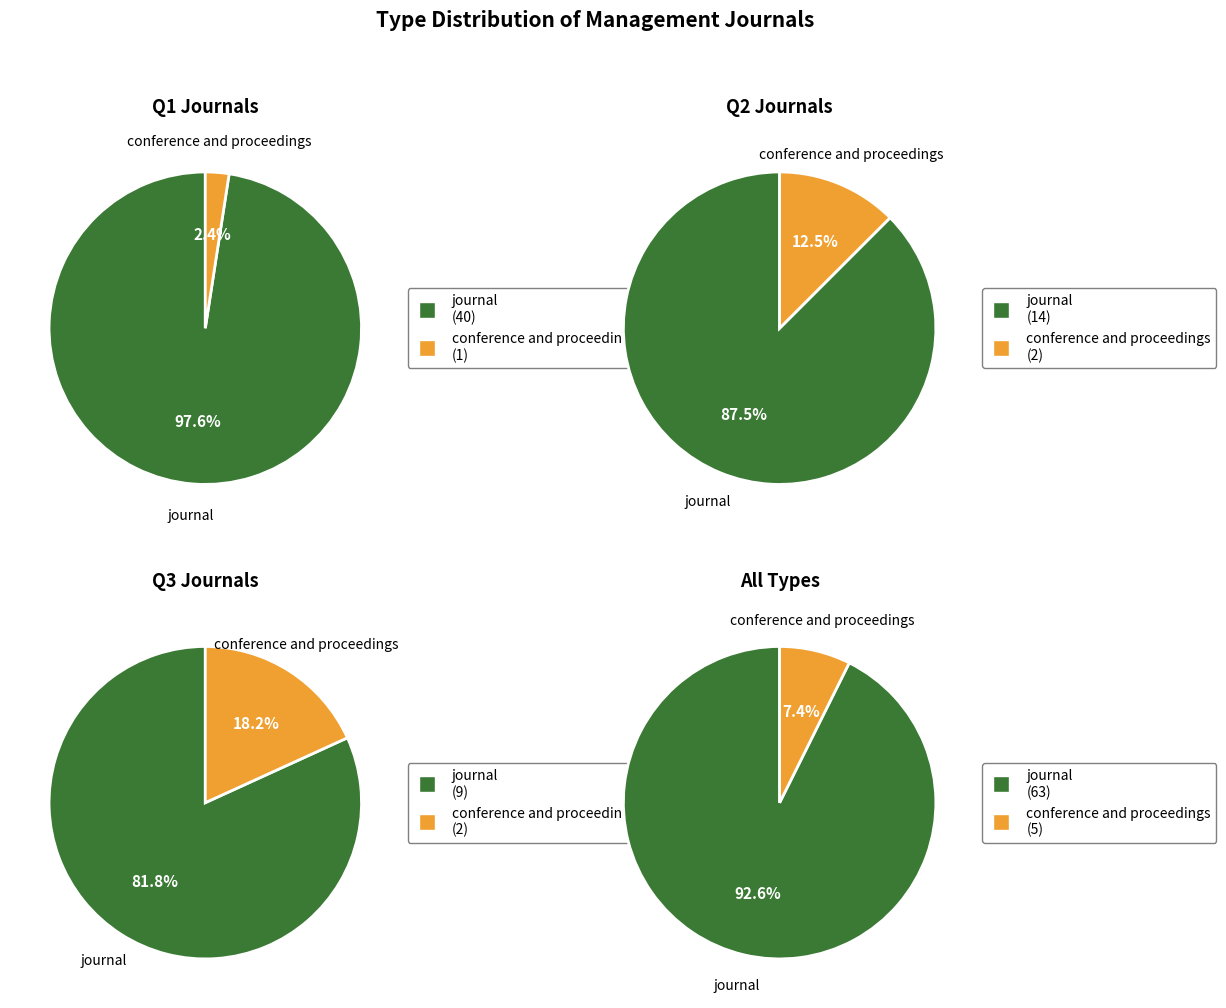

Is conference and proceedings the majority of the pie?

No